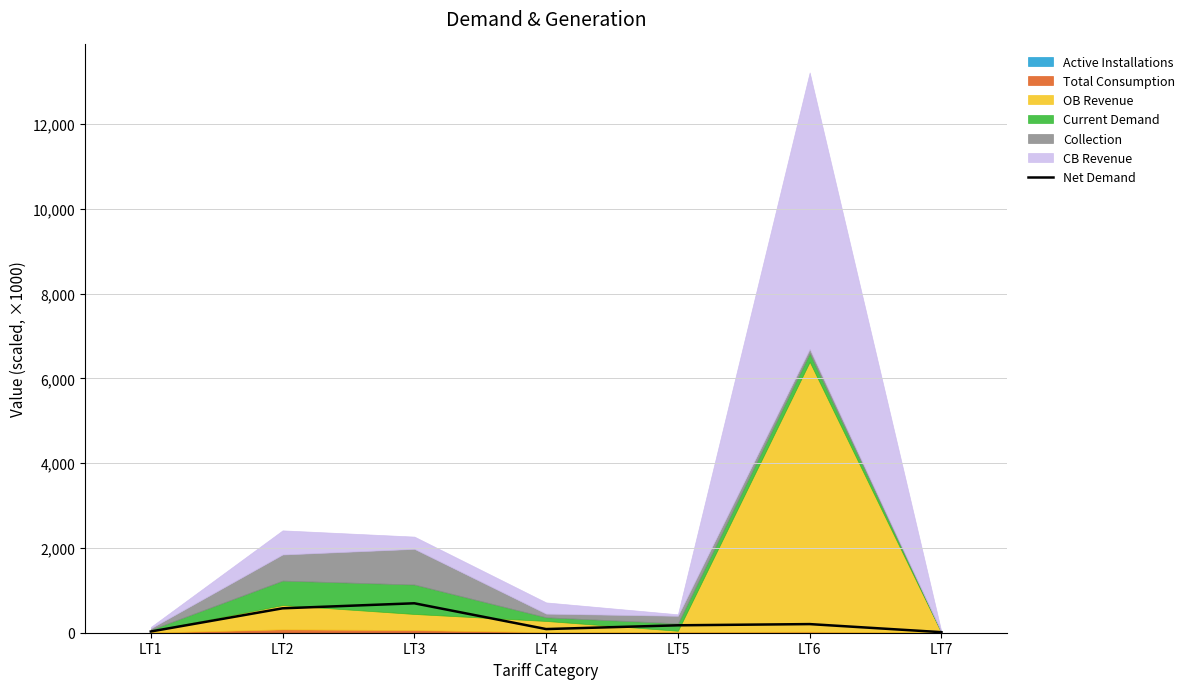

The chart shows a value of 38.6 at LT1. True or false?

False